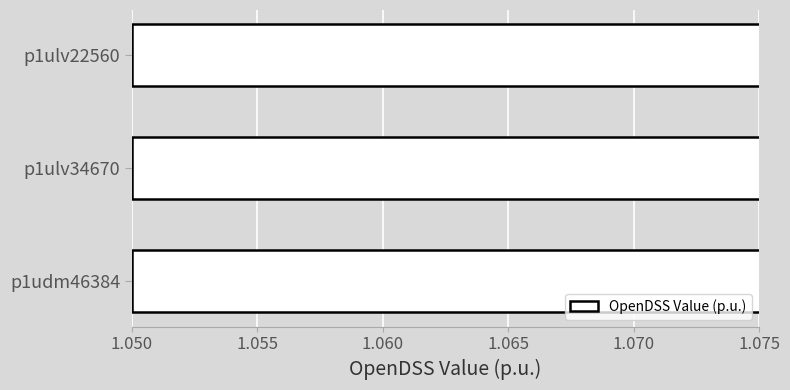

What is the sum of the values at p1ulv34670 and p1udm46384?

2.1